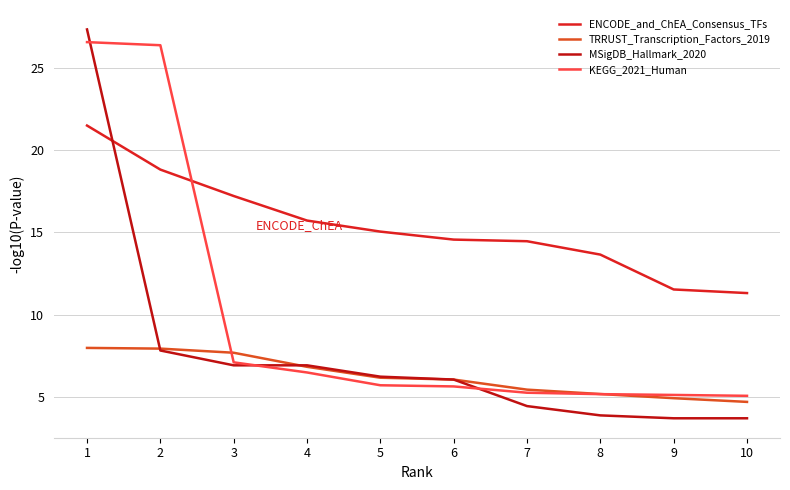

What are all the series names shown in the legend?

ENCODE_and_ChEA_Consensus_TFs, TRRUST_Transcription_Factors_2019, MSigDB_Hallmark_2020, KEGG_2021_Human